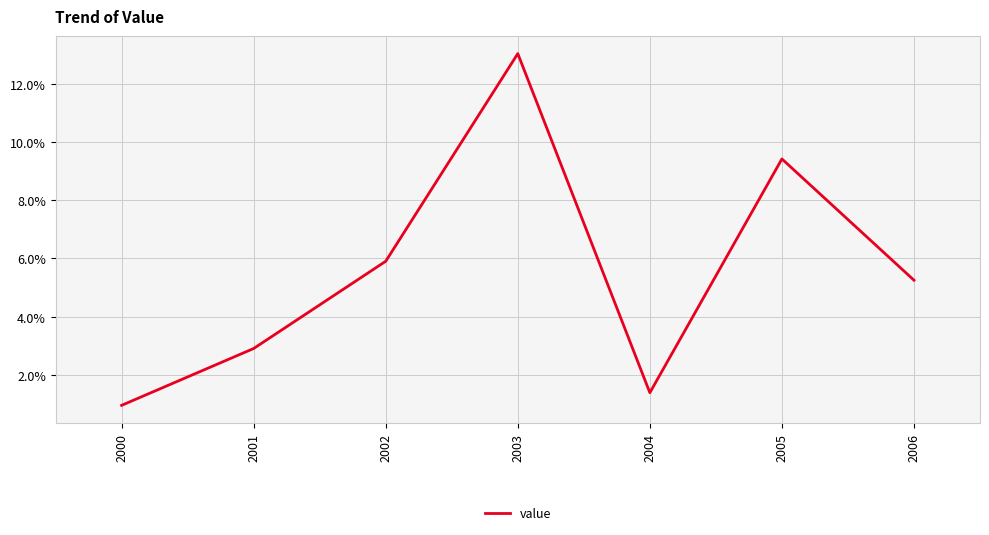

At which label is the value closest to 6?

2002